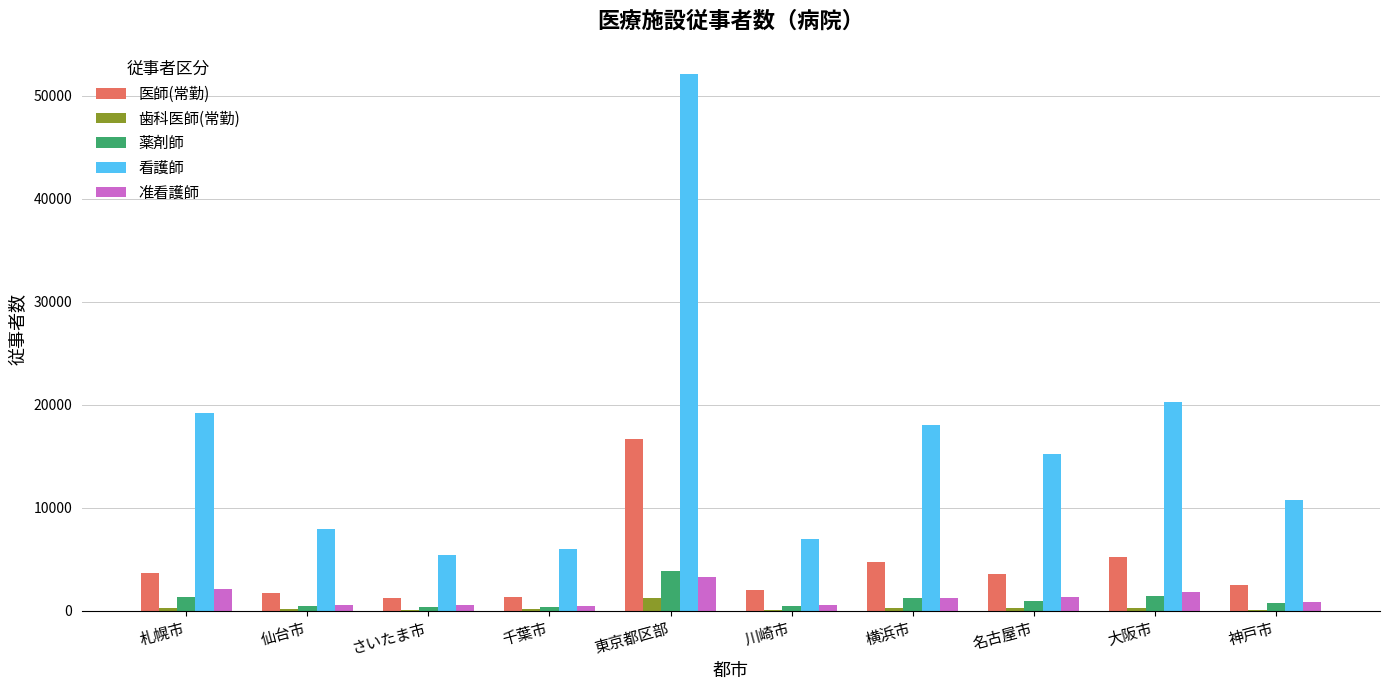

What is the average value of the 准看護師 series?

1251.0